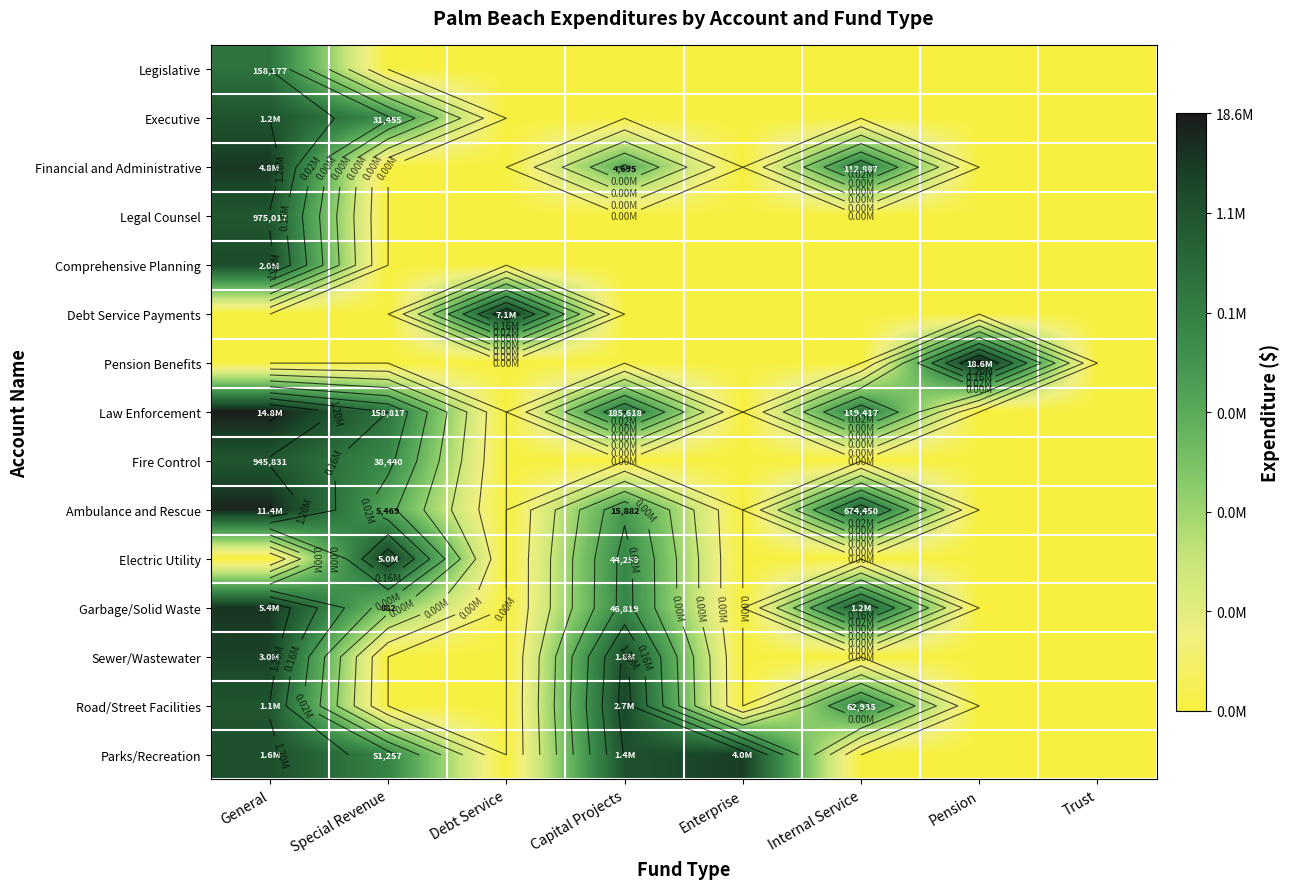

How many series are shown in this chart?

15